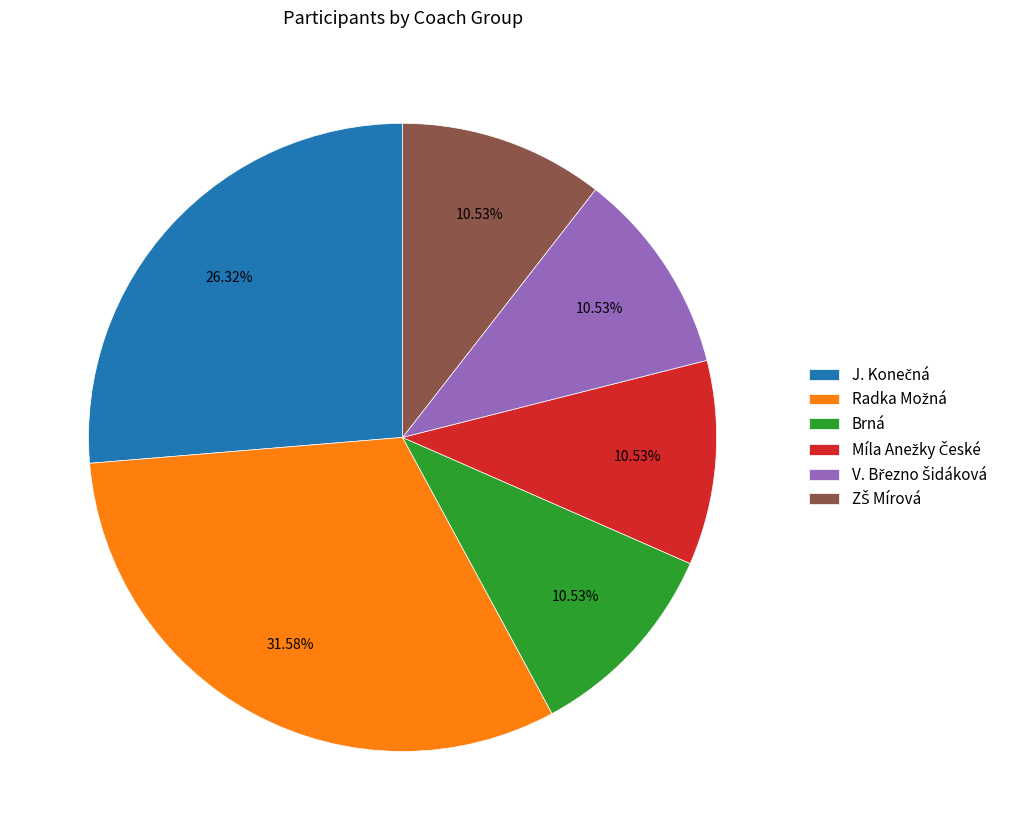

To the nearest percent, what percentage of the pie is Brná?

11%